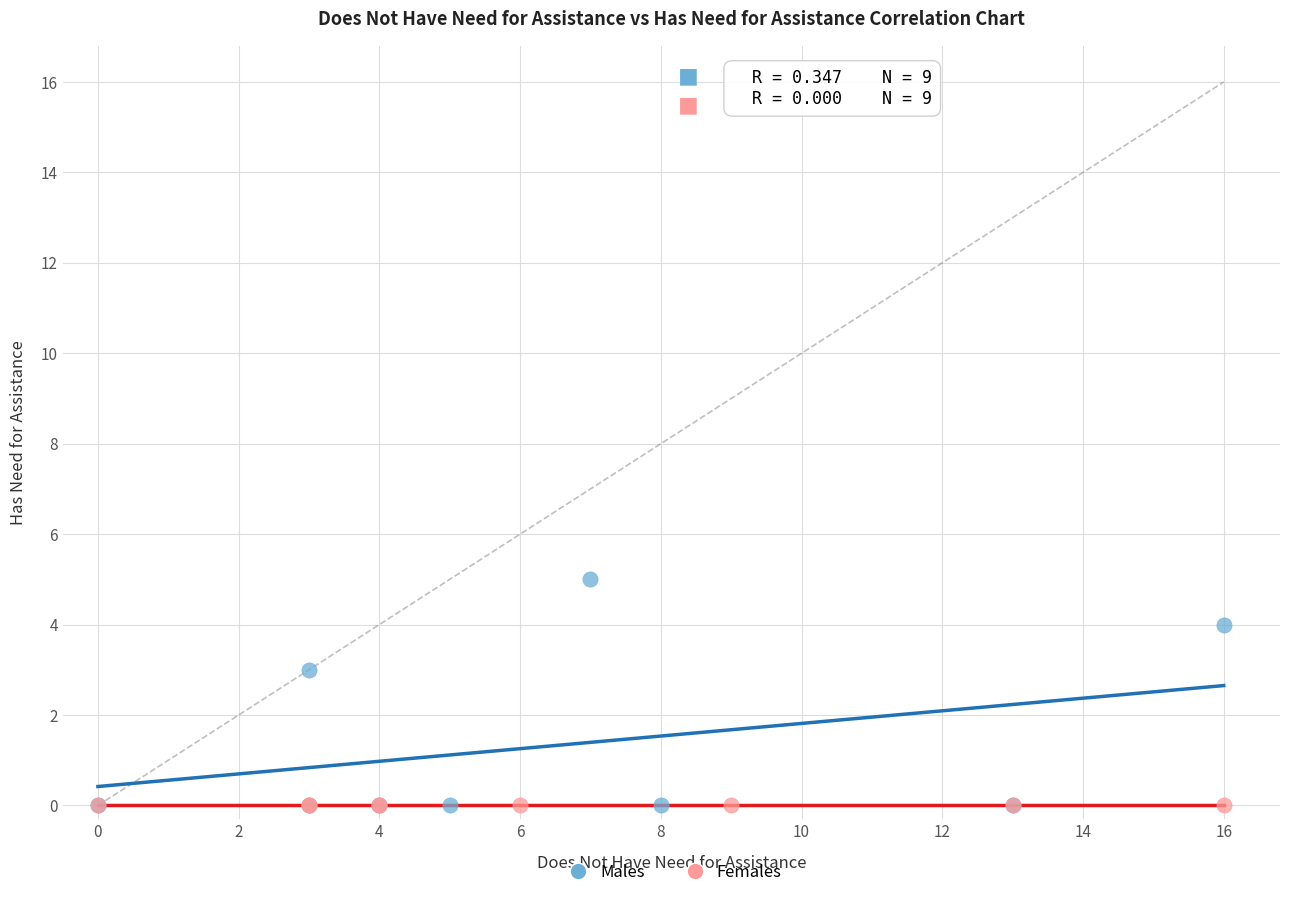

Which series contains the highest Y value?

Males